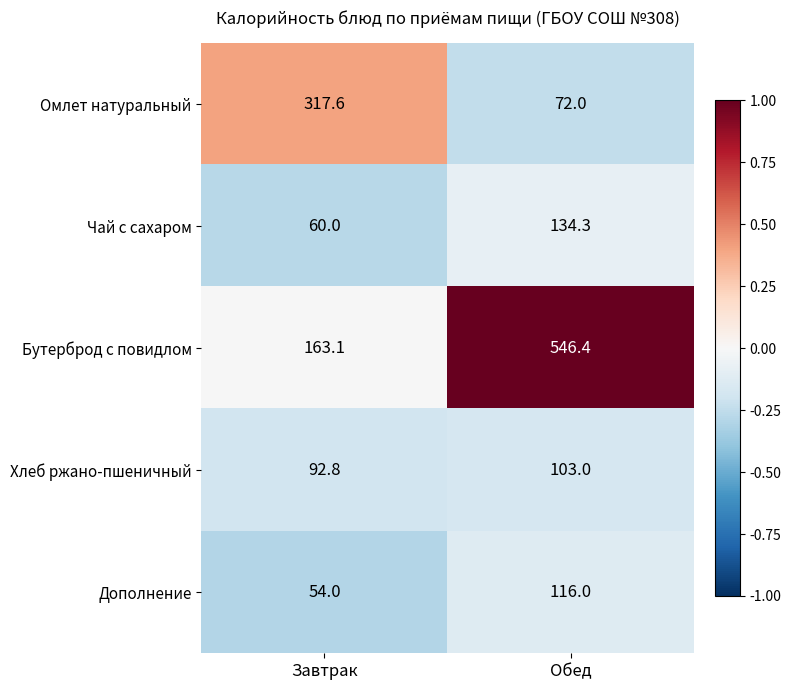

What is the smallest value displayed?

54.0